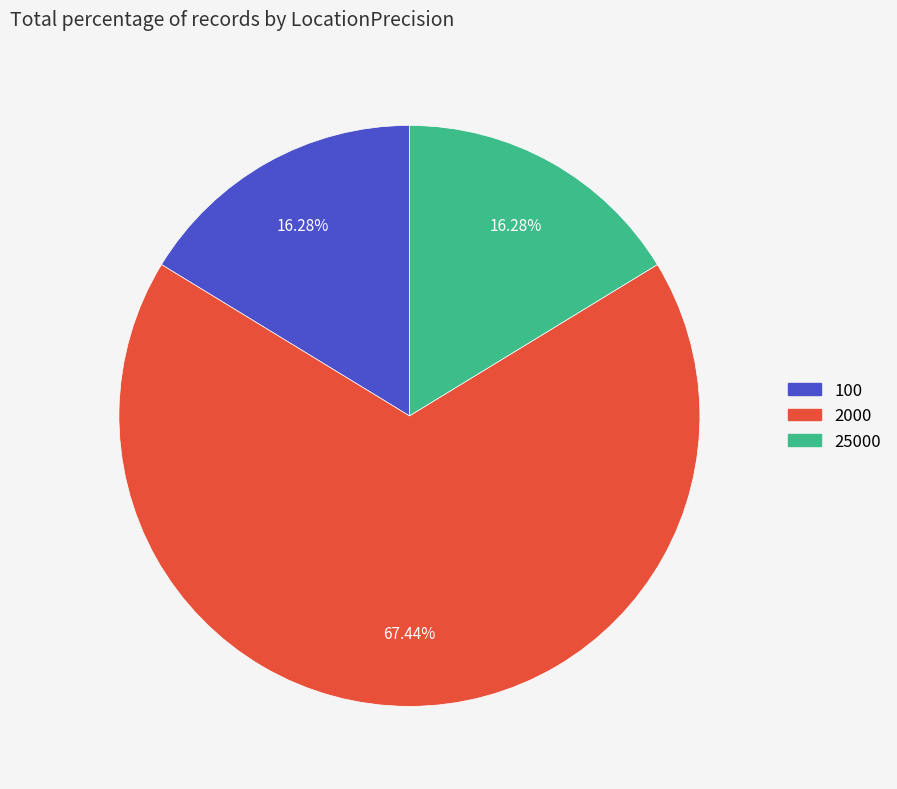

To the nearest percent, what is the combined percentage of 2000 and 100?

84%